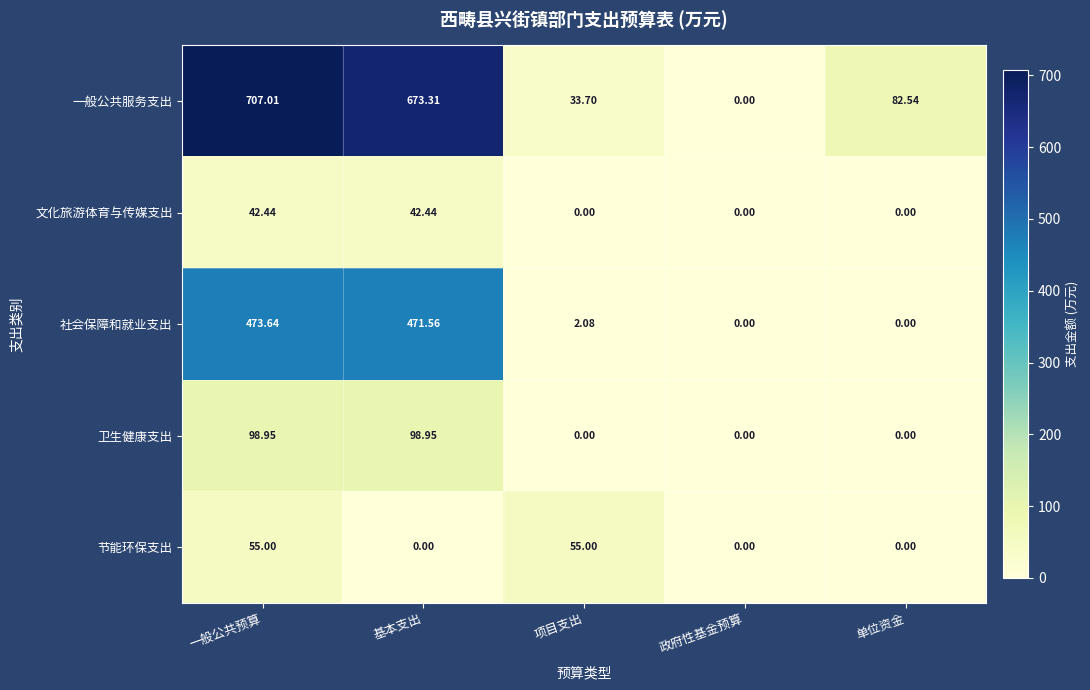

At which label does 社会保障和就业支出 first exceed 2?

一般公共预算